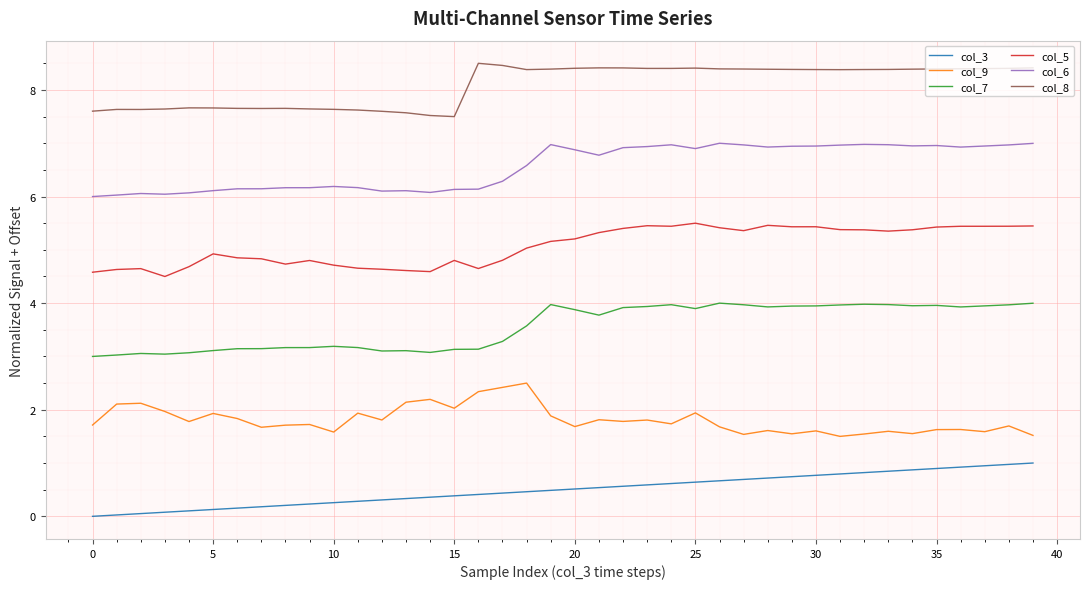

True or false: col_8 and col_3 intersect in this chart.

False